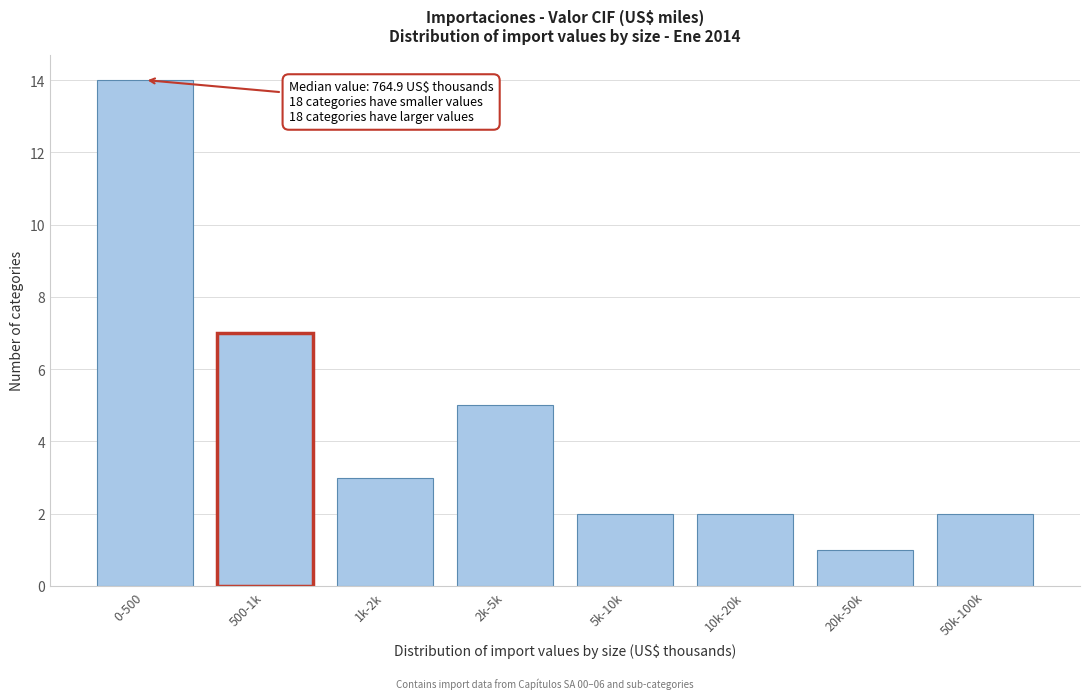

Reading left to right, list all the values displayed in this chart.

14	7	3	5	2	2	1	2